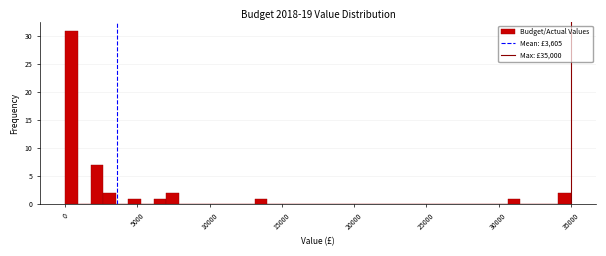

Read against the x-axis, roughly where is the centre of the tallest bar?

500